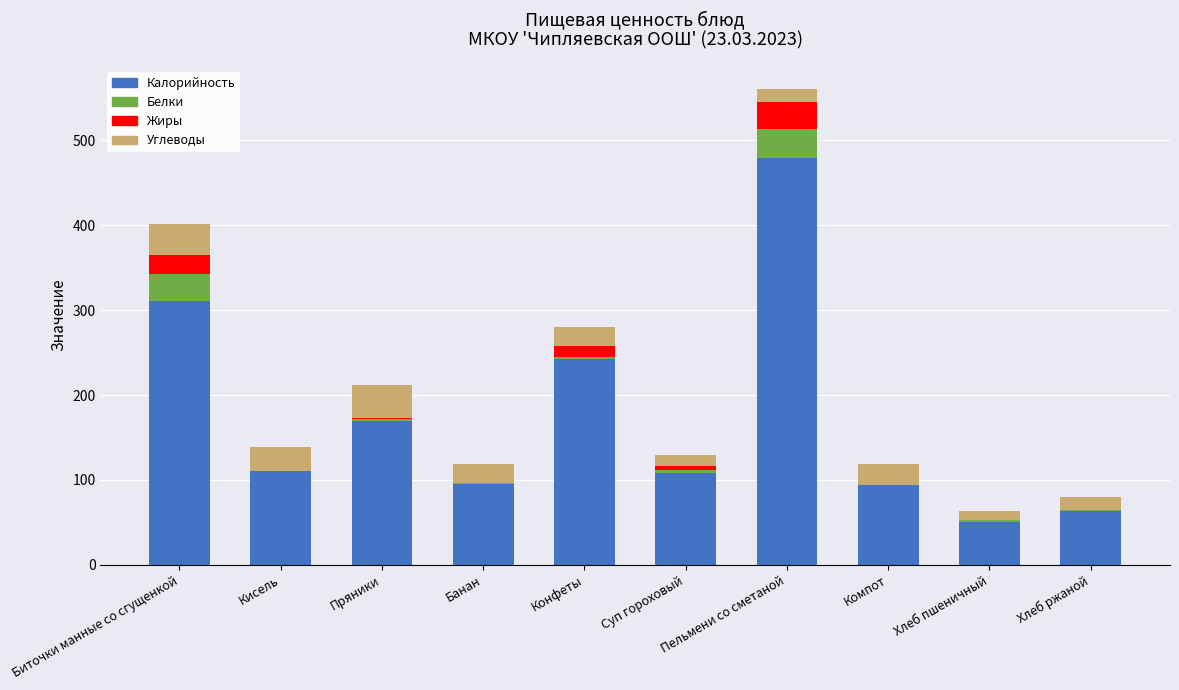

Count the number of categories in the chart.

10